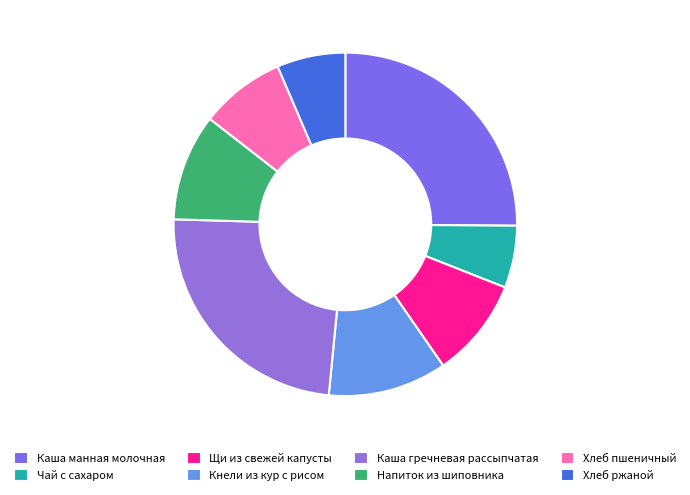

Rank the categories by value from highest to lowest.

Каша манная молочная, Каша гречневая рассыпчатая, Кнели из кур с рисом, Напиток из шиповника, Щи из свежей капусты, Хлеб пшеничный, Хлеб ржаной, Чай с сахаром